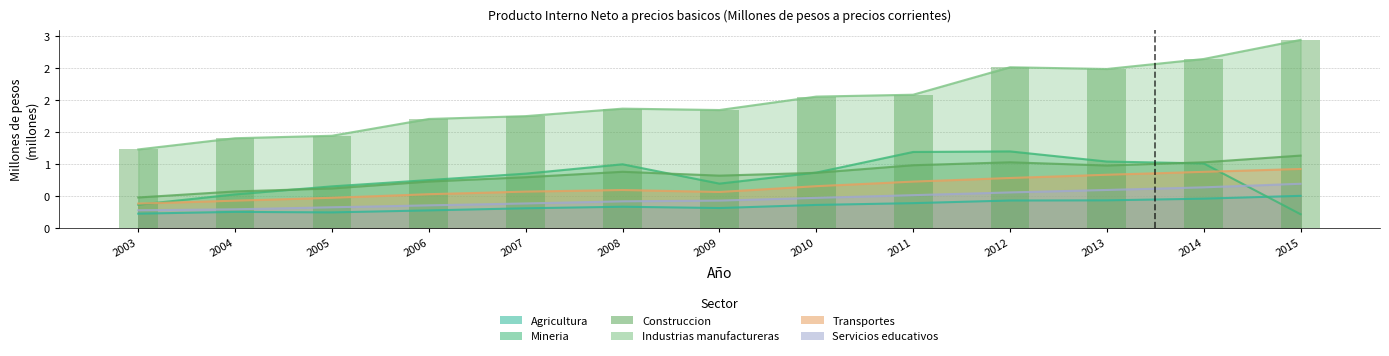

Which series has the largest total across all categories?

Industrias manufactureras